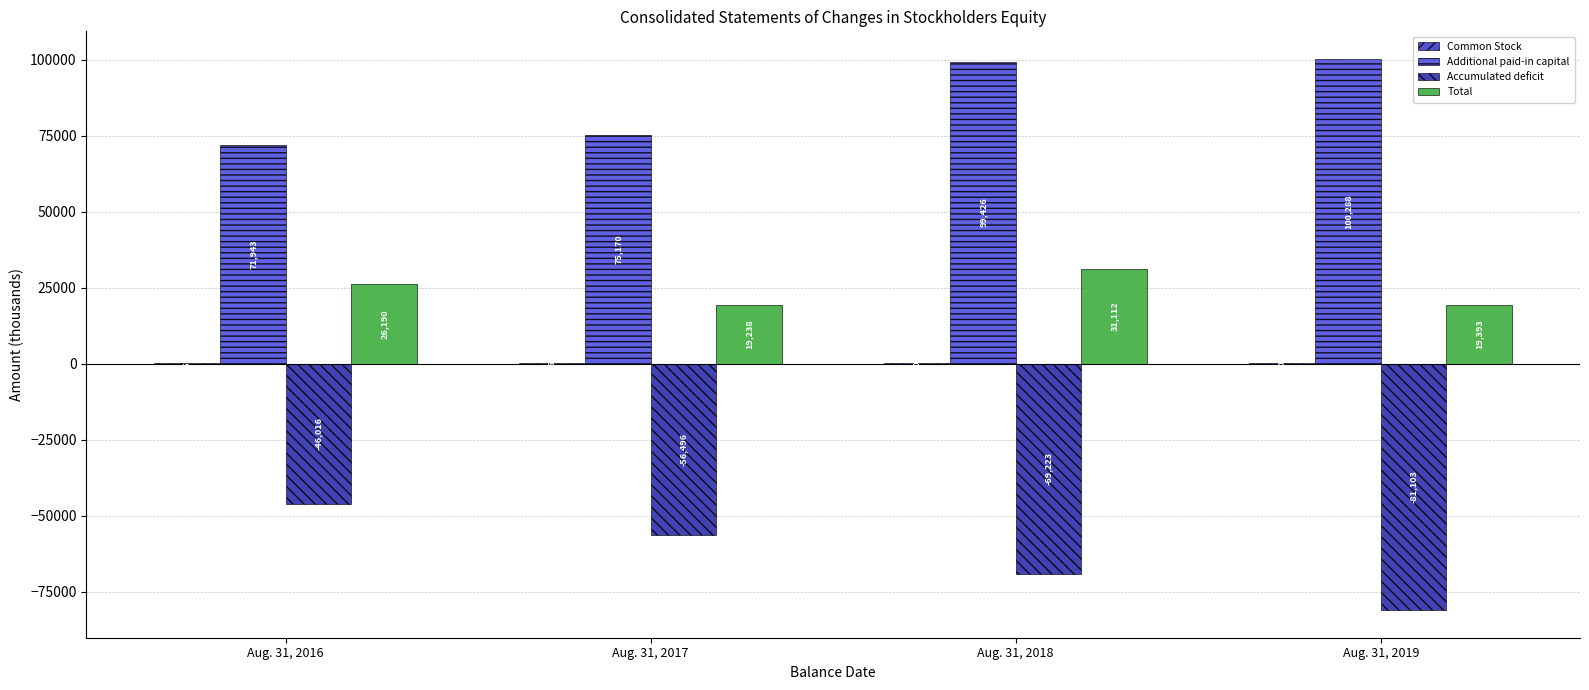

How many distinct data groups are displayed?

4